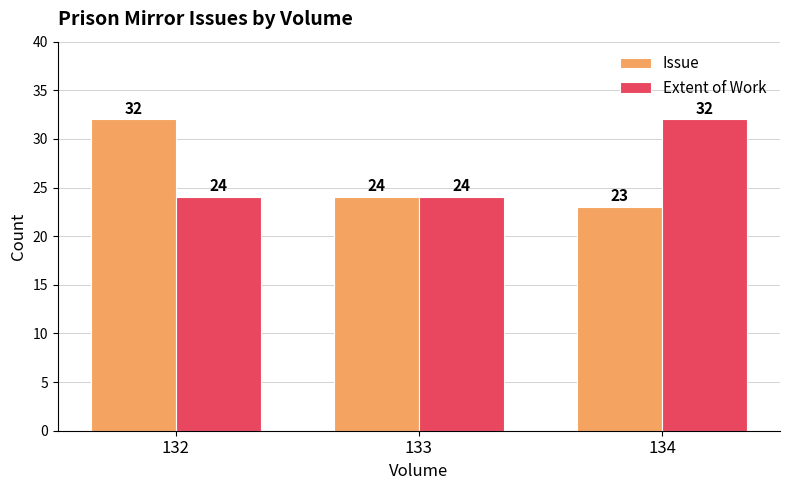

What is the difference between the maximum and minimum values in the Extent of Work series?

8